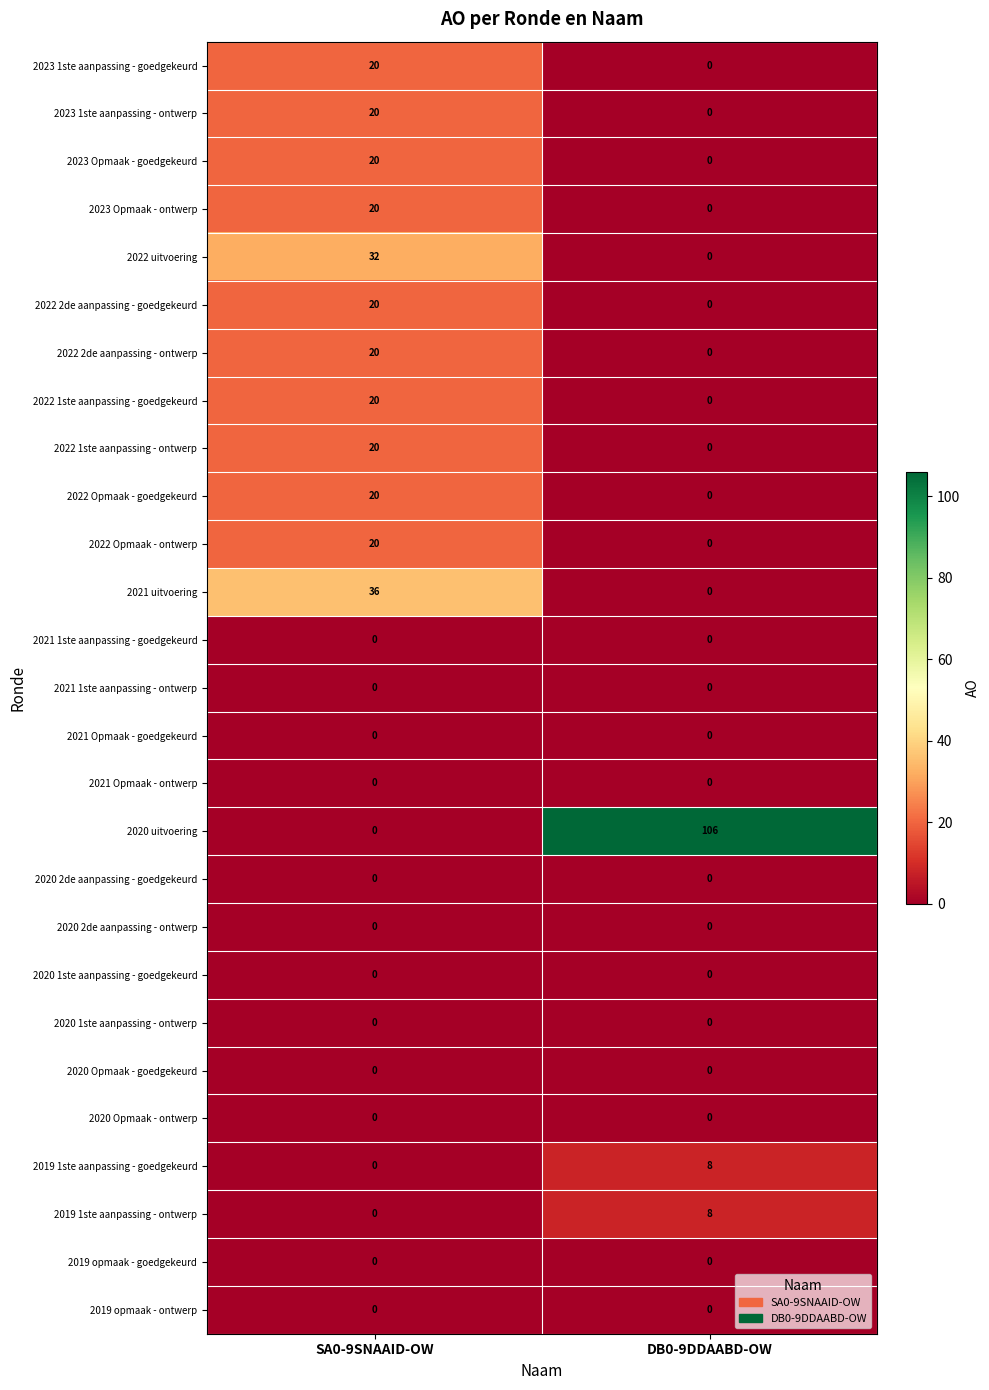

Which label corresponds to the largest value in the chart?

DB0-9DDAABD-OW